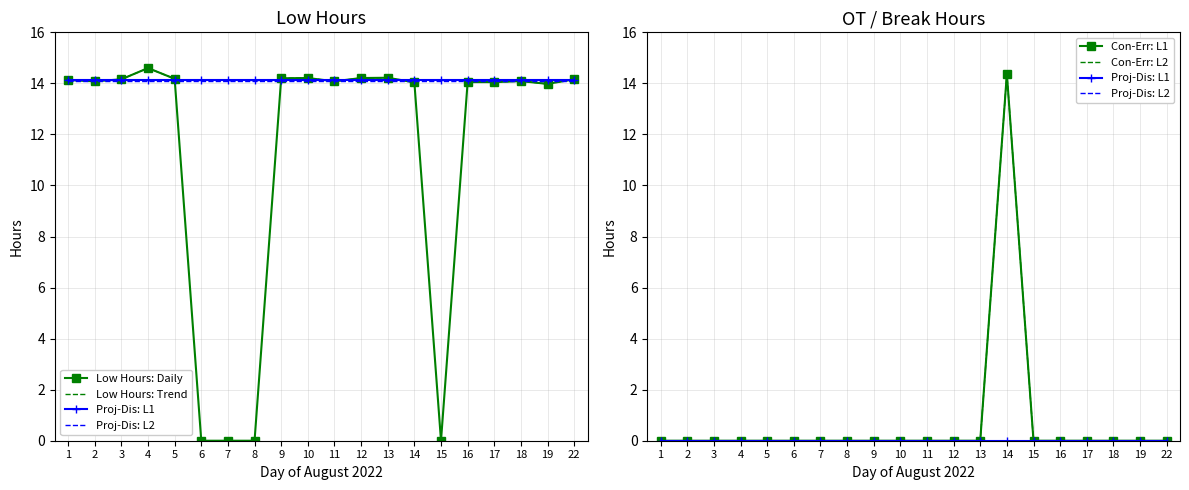

Where is Low Hours: Trend nearest to the value 14?

19